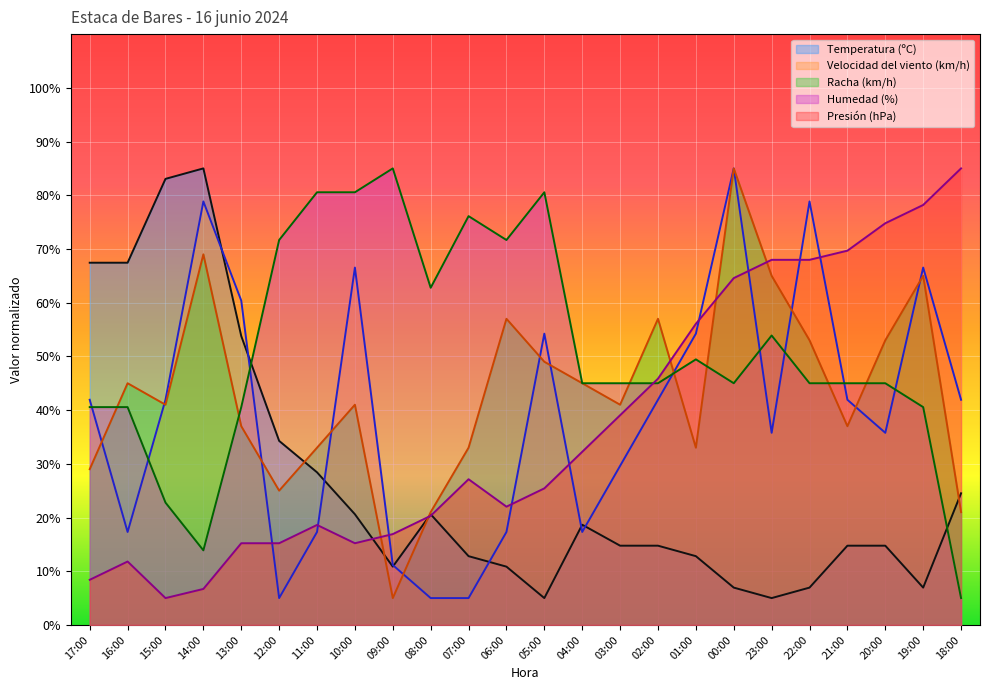

What is the sum of all Temperatura (ºC) values?

641.0